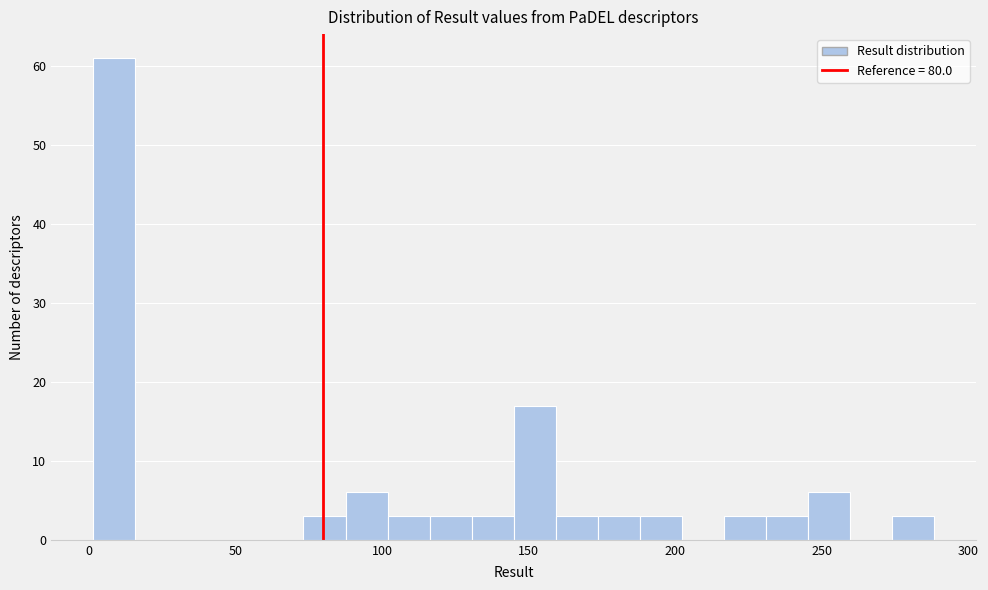

Read against the x-axis, roughly where is the centre of the tallest bar?

10